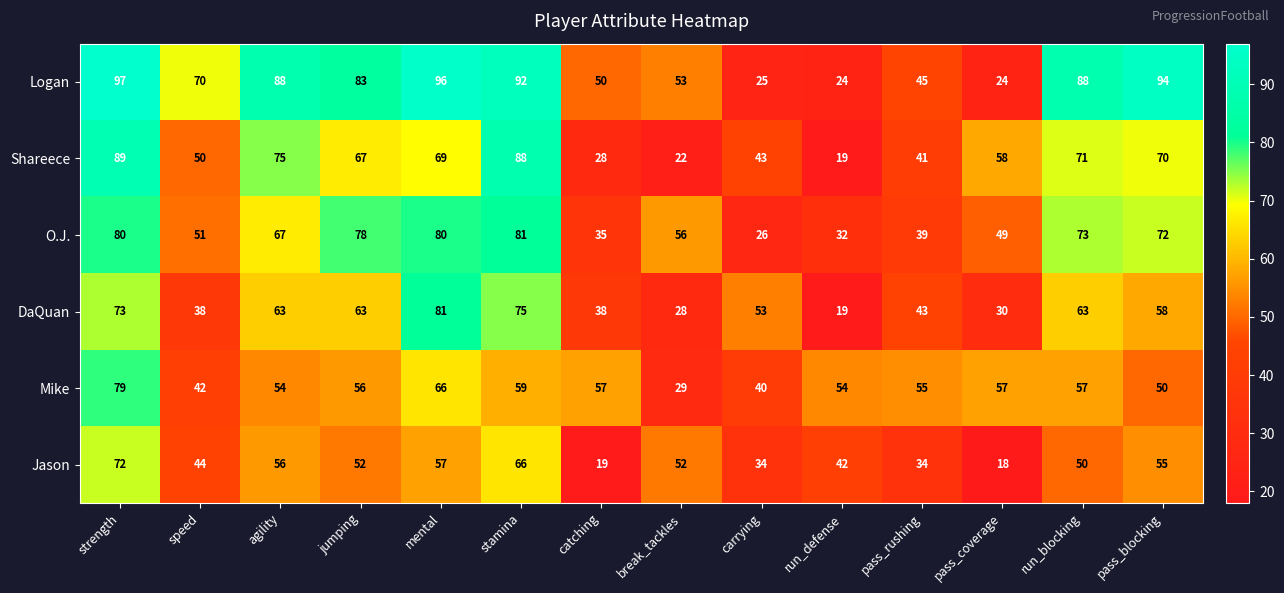

Where is DaQuan nearest to the value 50?

carrying